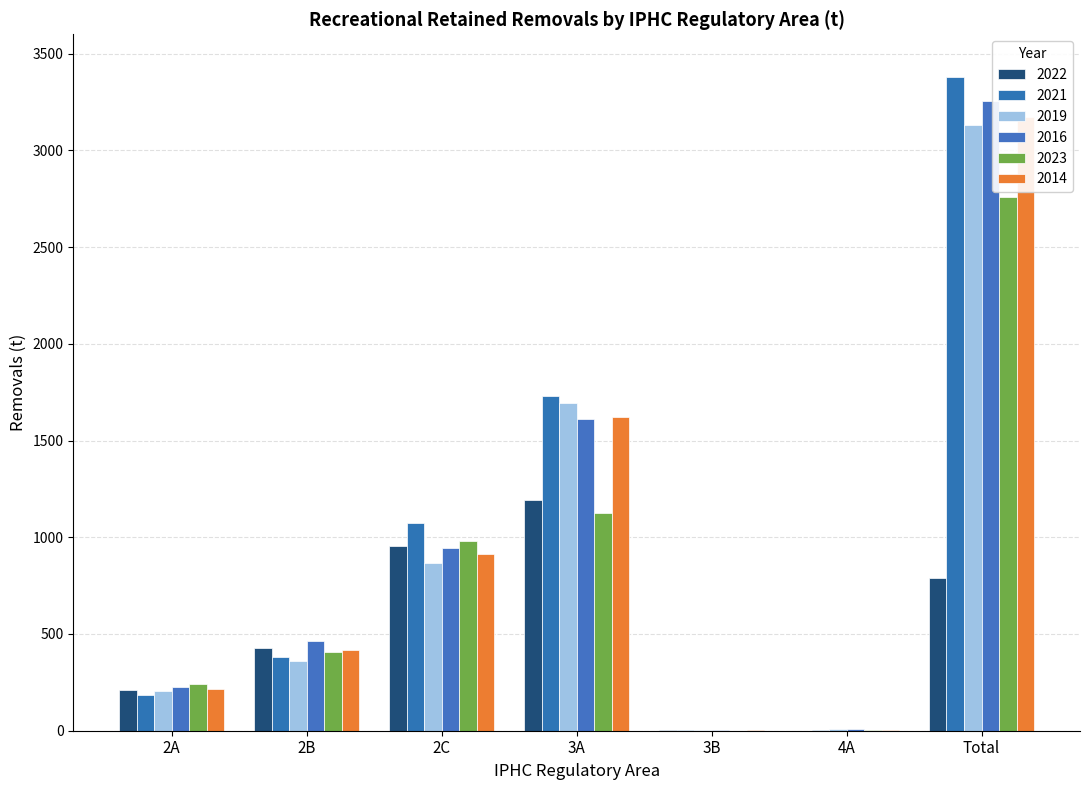

What position from the left is 2C?

3